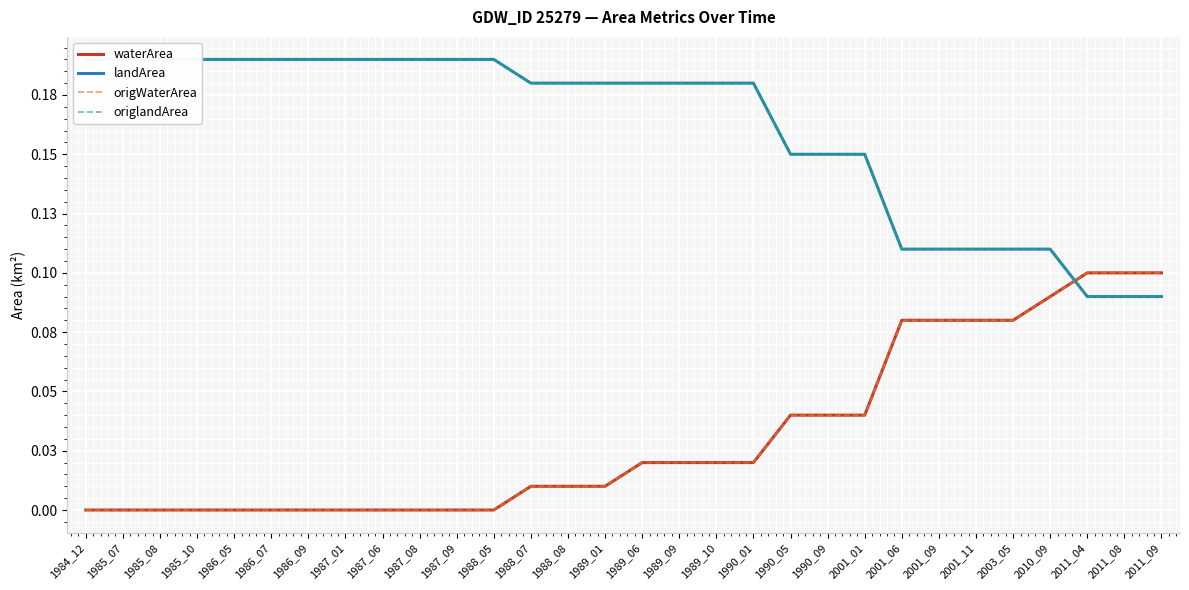

What is the total value across all series at 1984_12?

0.4